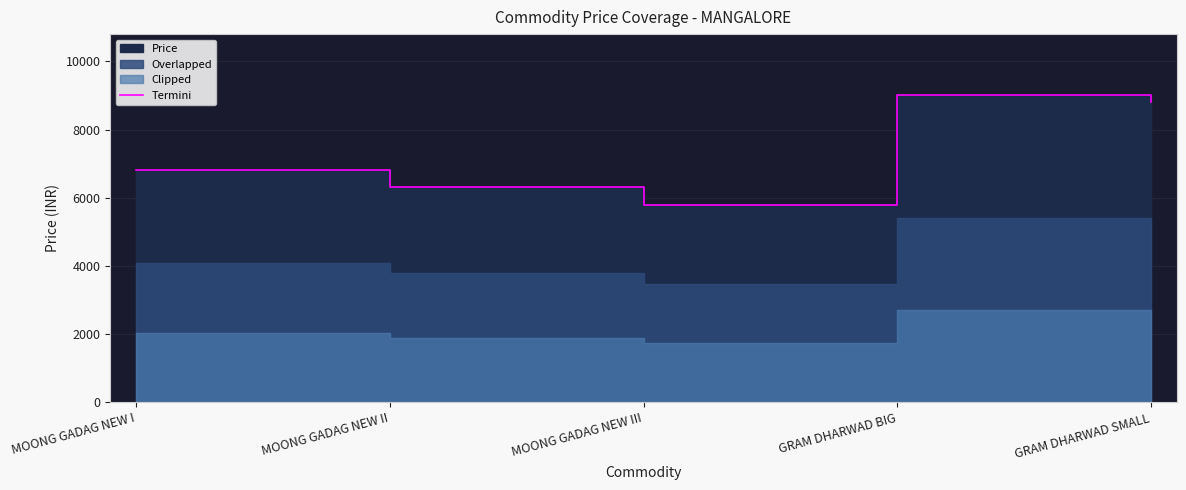

What is the difference between the maximum and minimum values?

3200